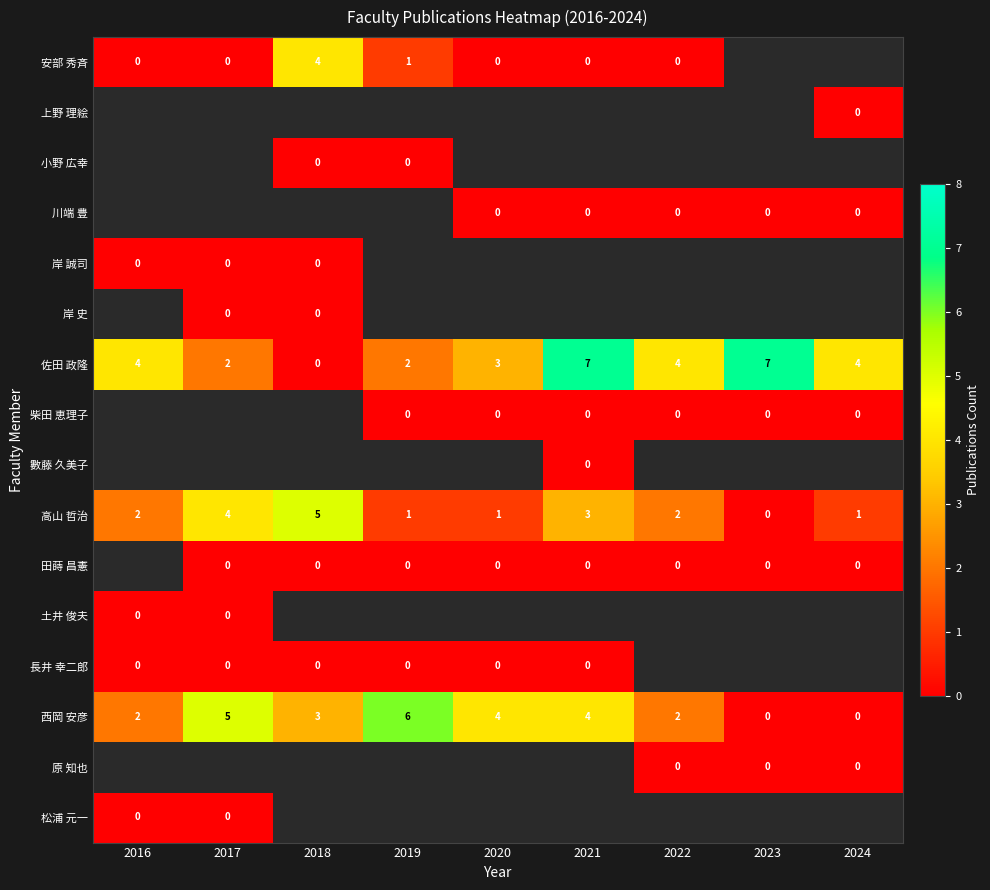

Is it true that 西岡 安彦 equals -4 at 2024?

False